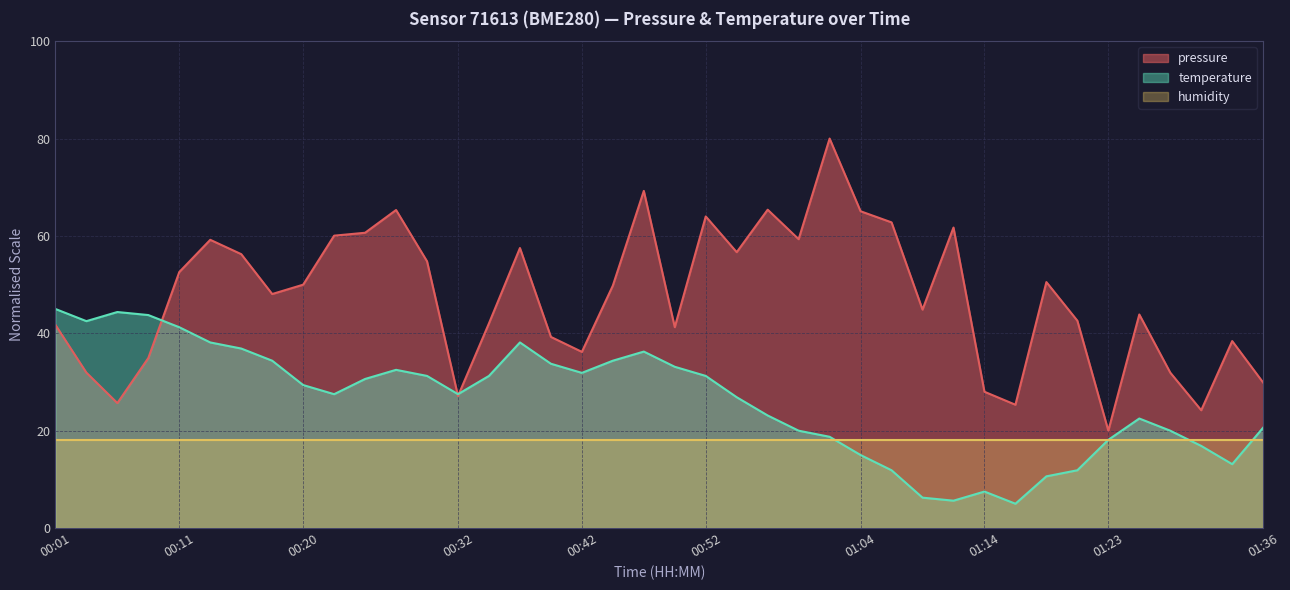

List the series in order of their overall mean, lowest first.

humidity, temperature, pressure